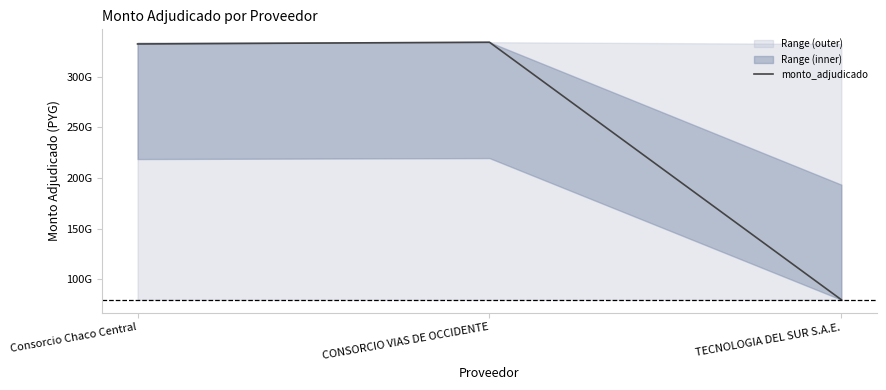

How many lines are shown in the chart?

1